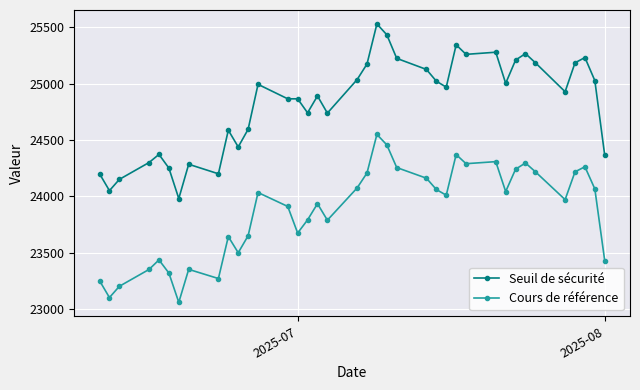

Which series has the widest spread of values?

Seuil de sécurité